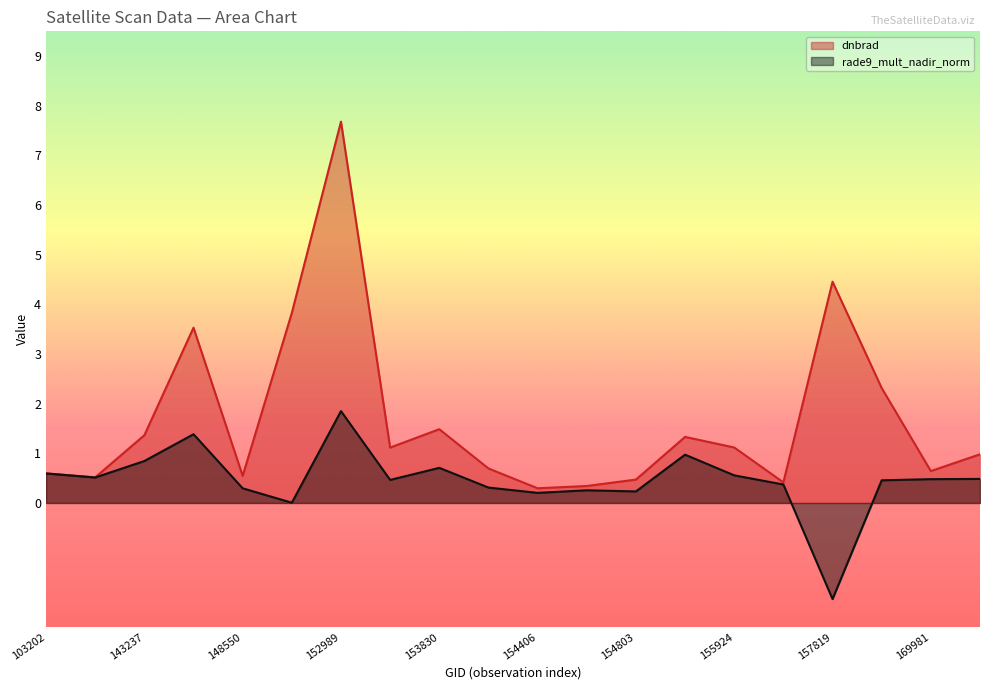

At which category is the sum across all series the highest?

152989